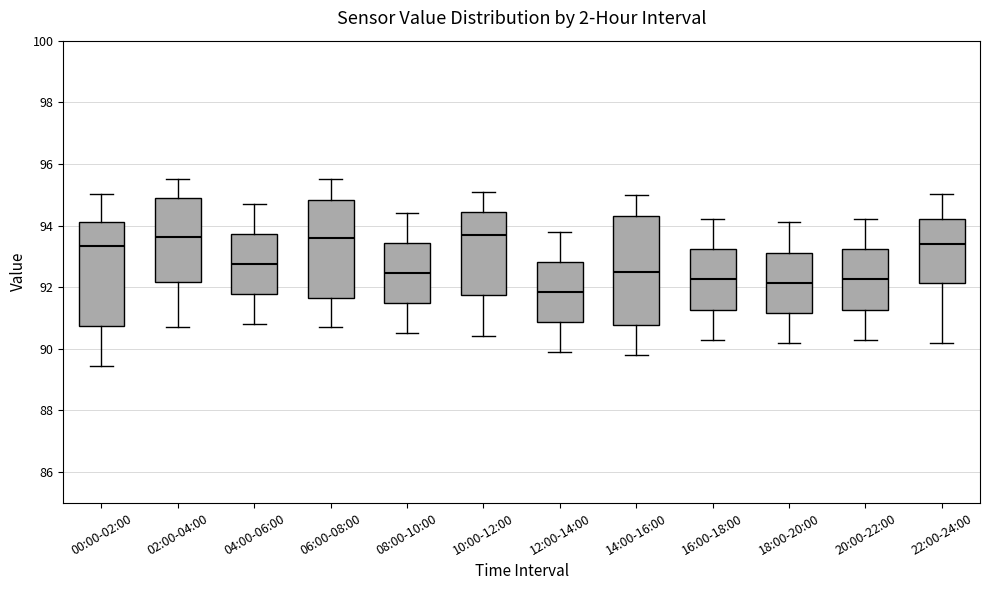

Where does the upper whisker of the box for 04:00-06:00 end on the y-axis? The values are not printed on the chart, so give them approximately, as read against the axis.

94.8